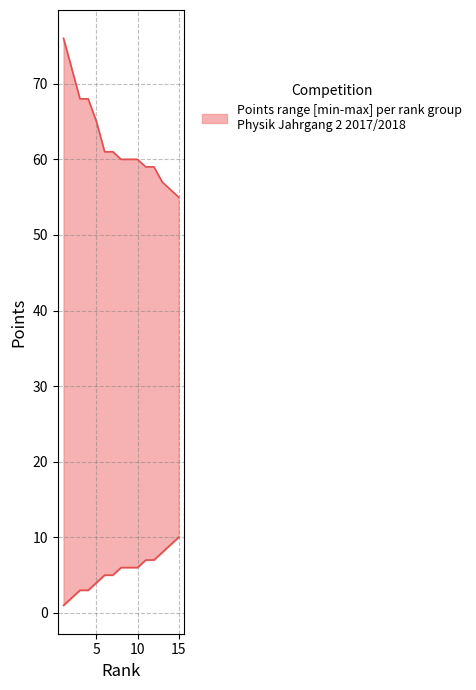

At which label does upper first exceed 60?

1